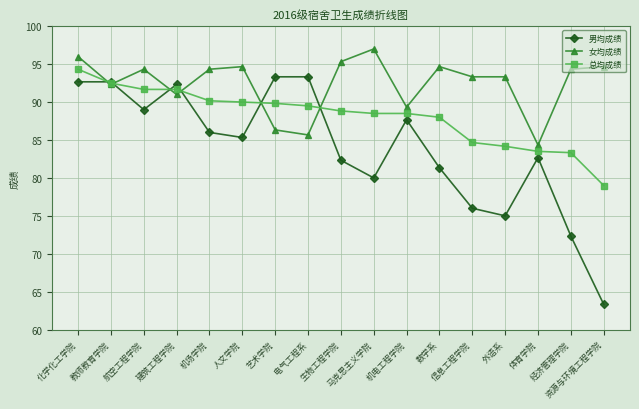

After their last crossing, which series has the higher values: 总均成绩 or 女均成绩?

女均成绩